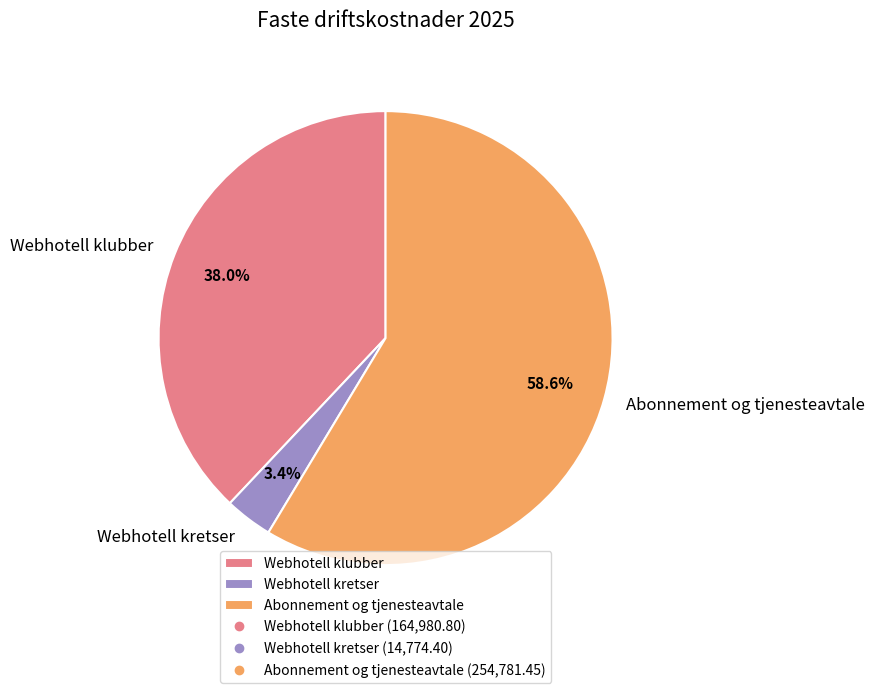

Which has a higher value, Webhotell kretser or Webhotell klubber?

Webhotell klubber